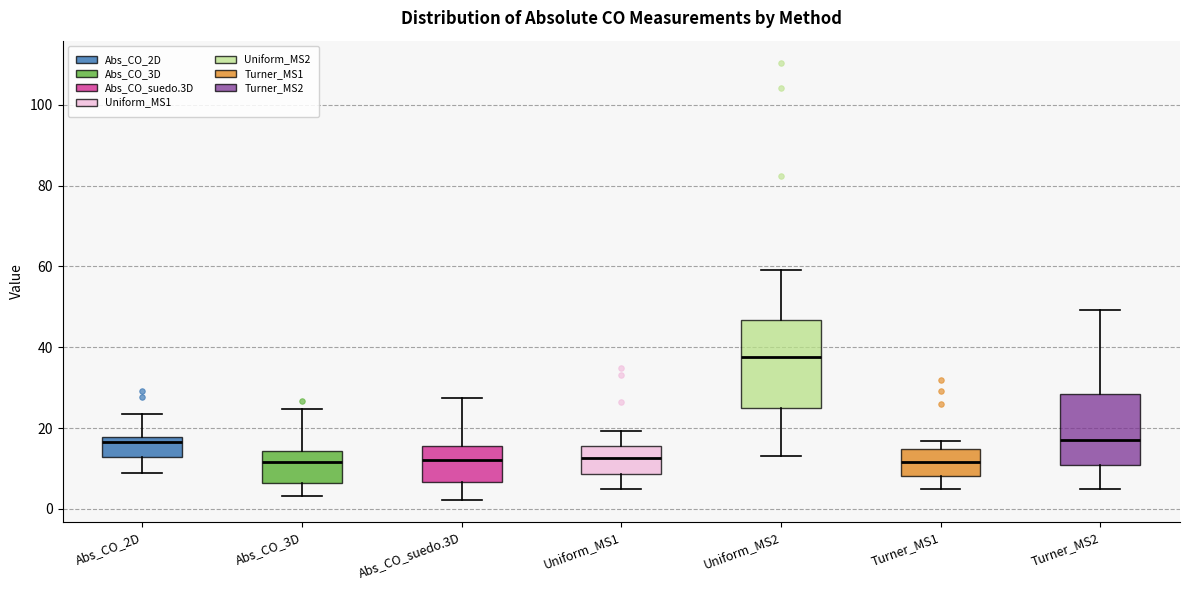

Reading left to right, transcribe this box plot: for each box, give where its median line is, the range the box spans, and where its two whiskers end, as read against the y-axis. The values are not printed on the chart, so give them approximately, as read against the axis.

Abs_CO_2D: median 16, box 12 to 18, whiskers 8 to 24
Abs_CO_3D: median 12, box 6 to 14, whiskers 4 to 24
Abs_CO_suedo.3D: median 12, box 6 to 16, whiskers 2 to 28
Uniform_MS1: median 12, box 8 to 16, whiskers 4 to 20
Uniform_MS2: median 38, box 24 to 46, whiskers 14 to 60
Turner_MS1: median 12, box 8 to 14, whiskers 4 to 16
Turner_MS2: median 16, box 10 to 28, whiskers 6 to 50